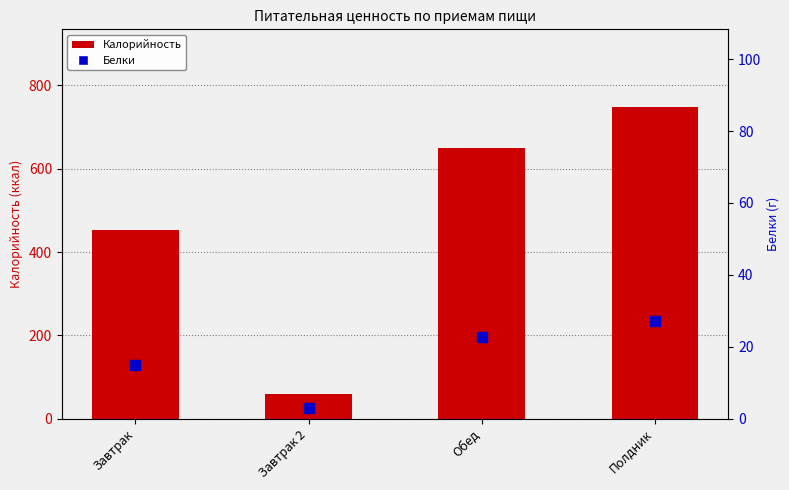

How many data points in Калорийность are above 649?

1